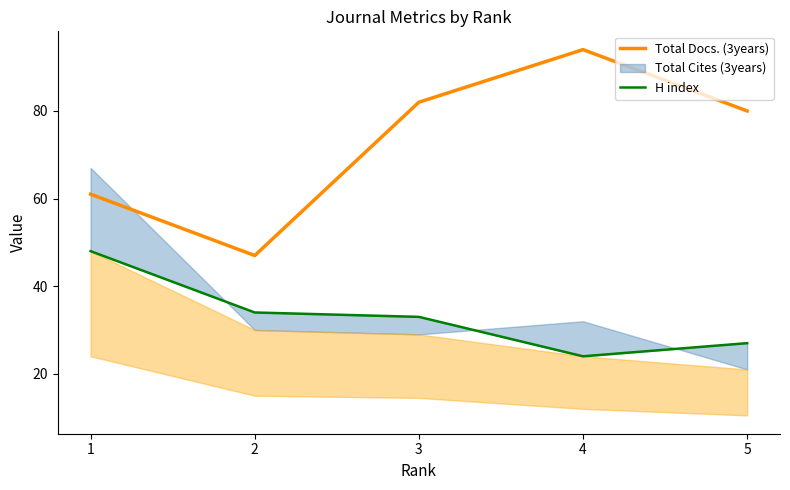

How many interior local valleys does the Total Docs. (3years) series have?

1